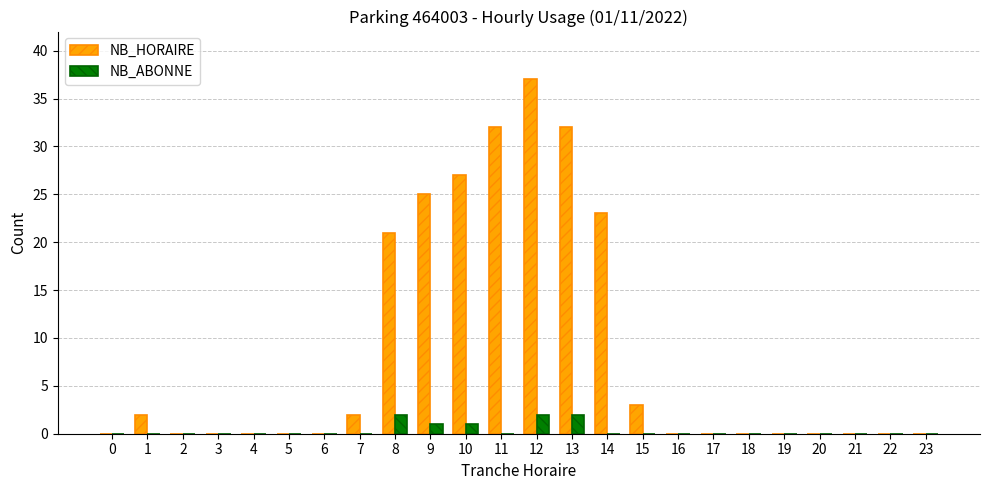

The value of NB_HORAIRE at 9 is 25. True or false?

True